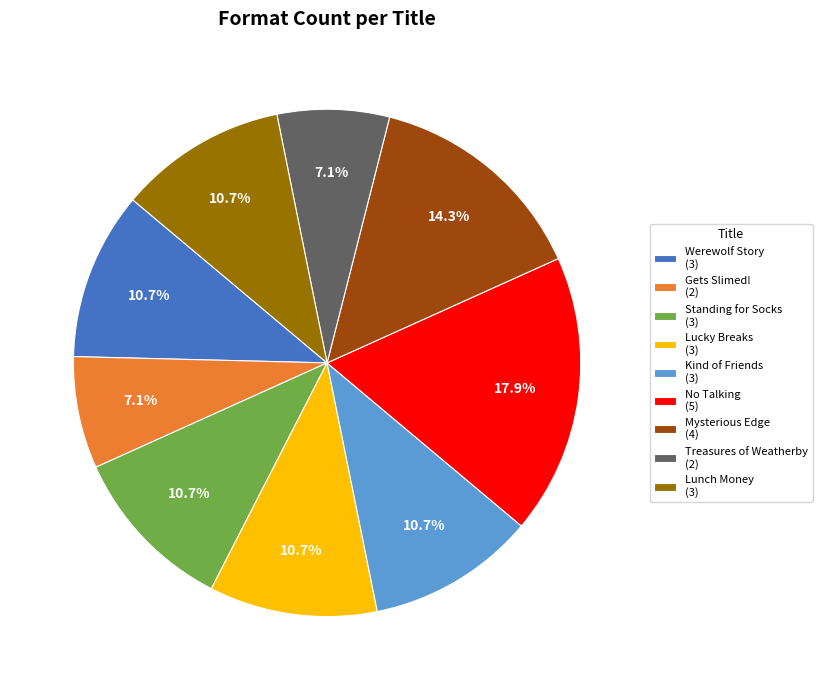

Is there any slice that represents more than half of the pie?

No